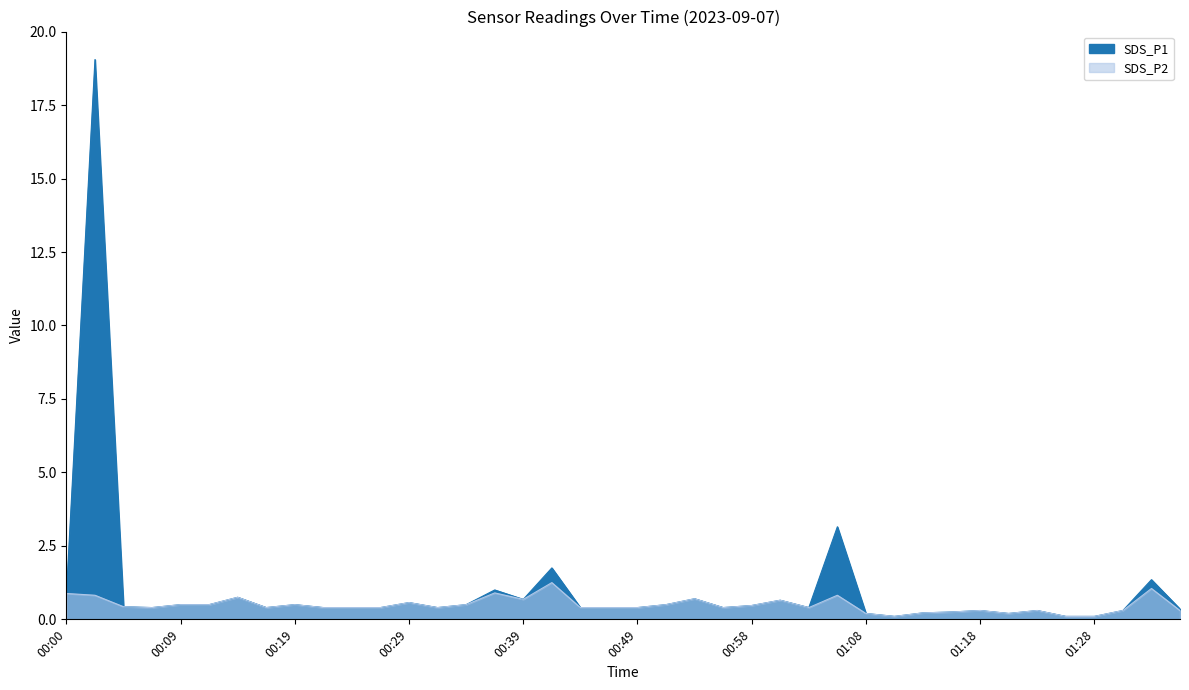

What is the value of the SDS_P1 point at the 39th from the left?

1.4